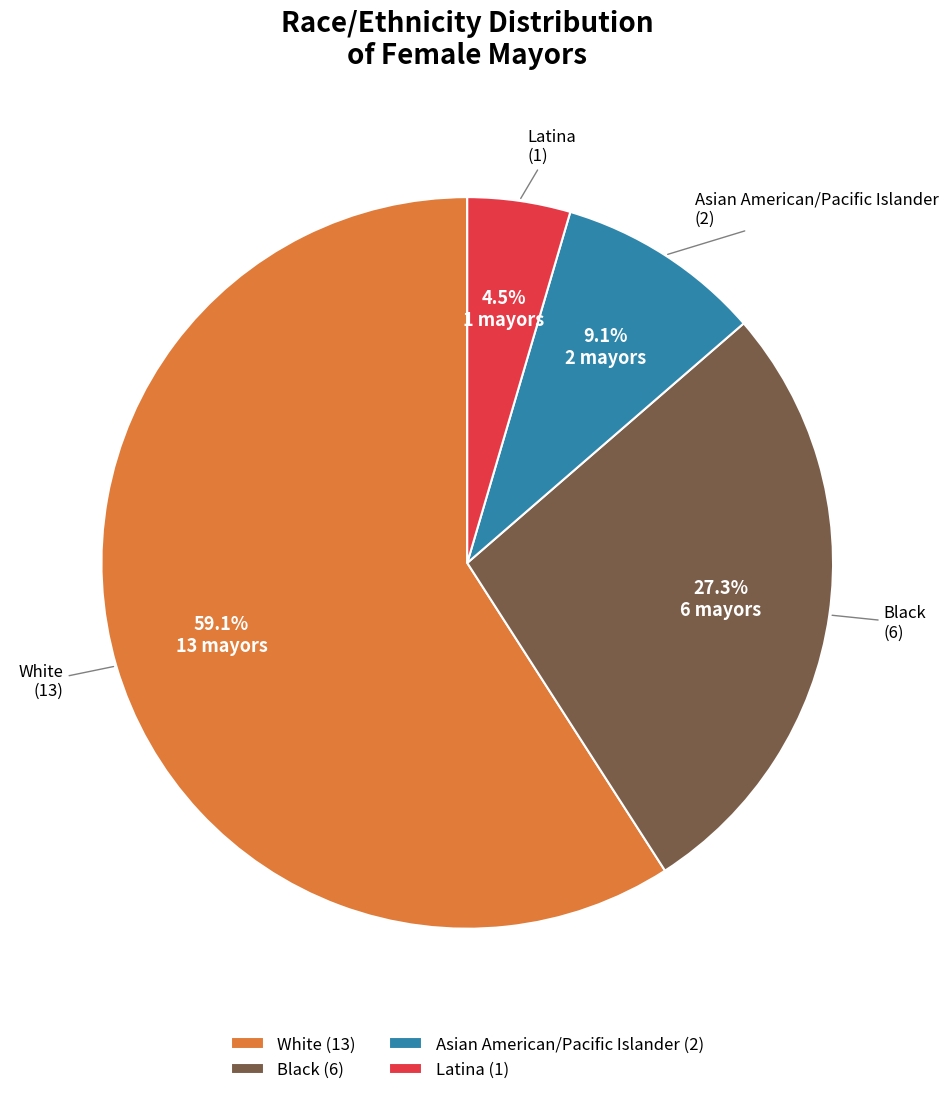

Does White account for over 50% of the chart?

Yes